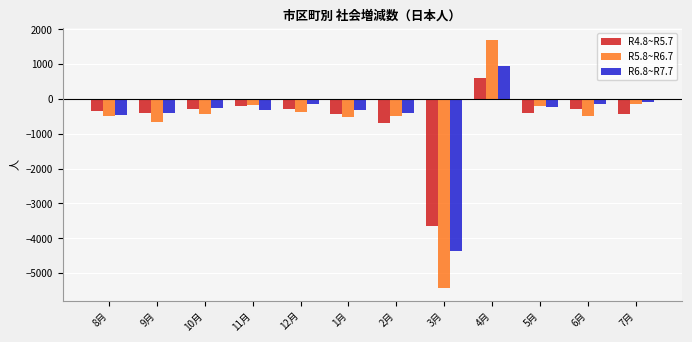

At which label is R4.8~R5.7 closest to -1524?

2月